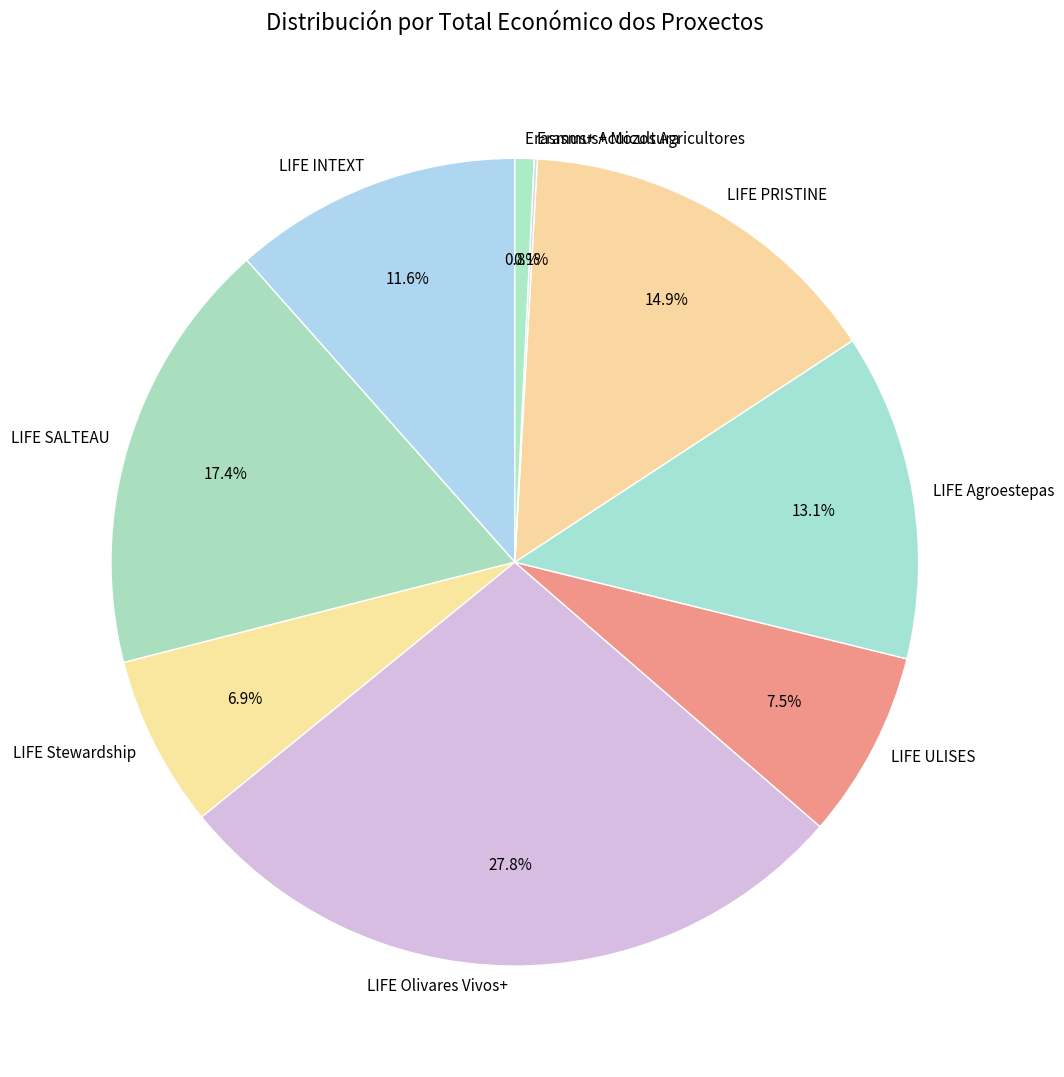

Is there a majority slice in this chart?

No